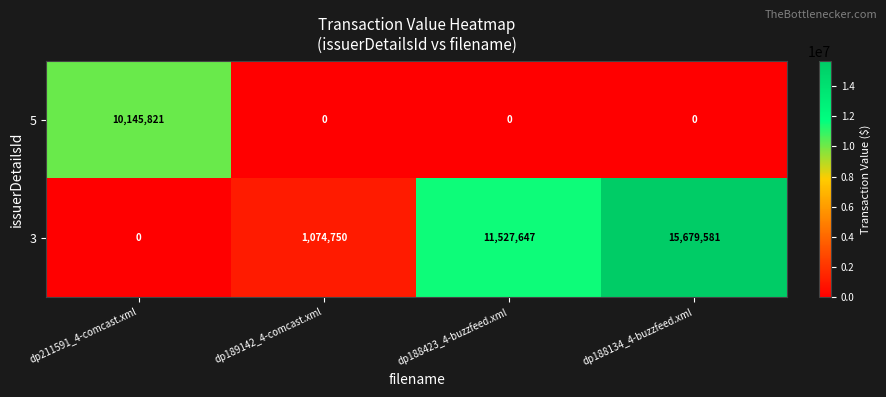

What is the average value of the 5 series?

2536455